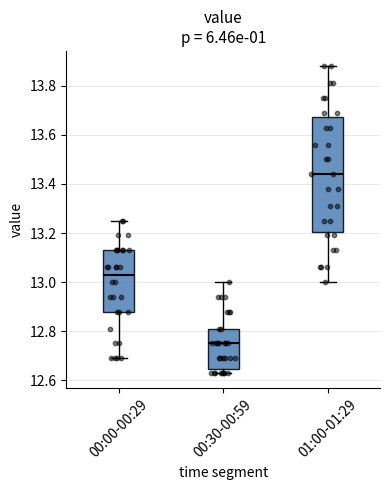

Reading left to right, read every box against the y-axis: the position of its median line, the range the box covers, and the ends of its whiskers. The values are not printed on the chart, so give them approximately, as read against the axis.

00:00-00:29: median 13.04, box 12.88 to 13.14, whiskers 12.70 to 13.26
00:30-00:59: median 12.76, box 12.64 to 12.82, whiskers 12.64 (just below the box's lower edge) to 13.00
01:00-01:29: median 13.44, box 13.20 to 13.68, whiskers 13.00 to 13.88